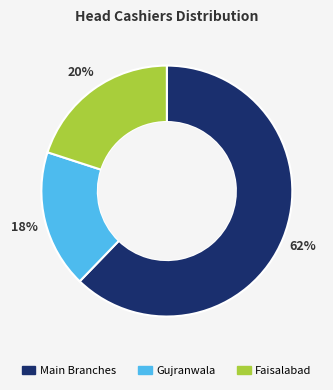

Is there a majority slice in this chart?

Yes